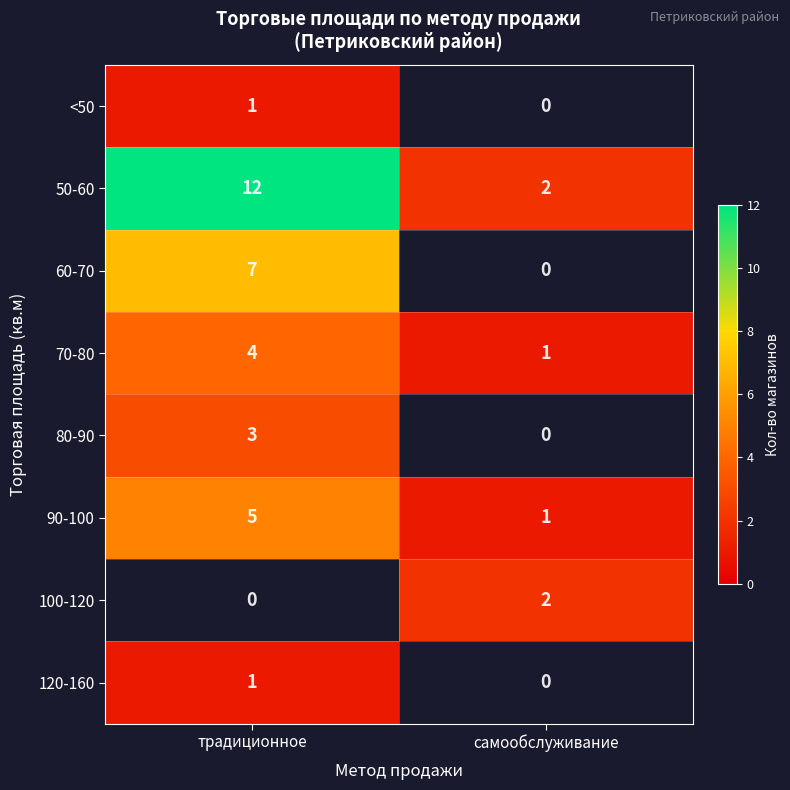

Is it true that 50-60 equals 2.7 at самообслуживание?

False